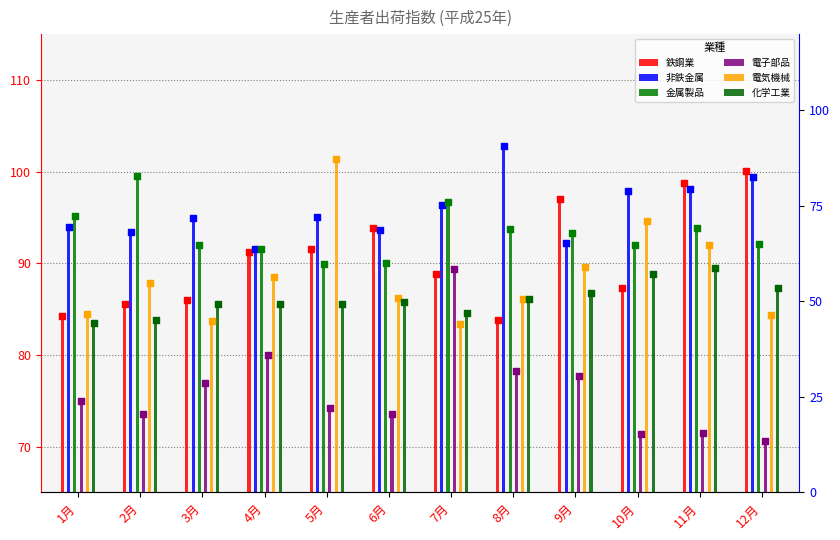

Which series has the largest total across all categories?

非鉄金属